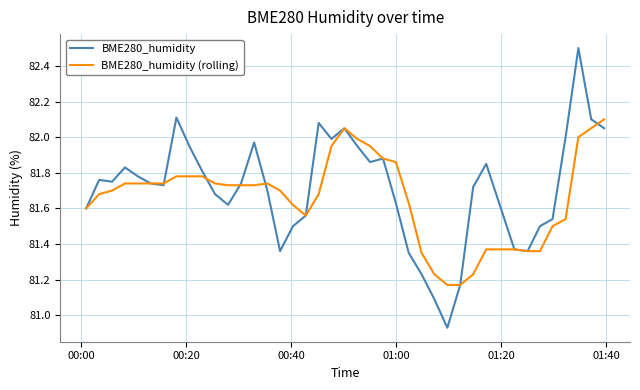

What are all the series names shown in the legend?

BME280_humidity, BME280_humidity (rolling)